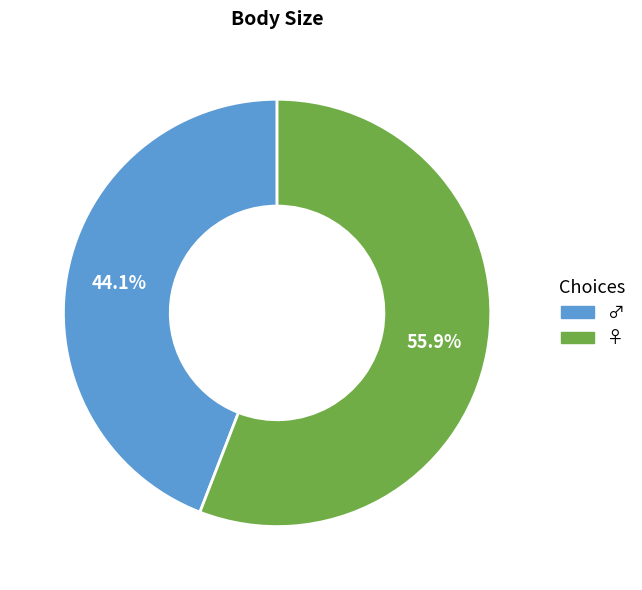

Rank the categories by value from lowest to highest.

♂, ♀